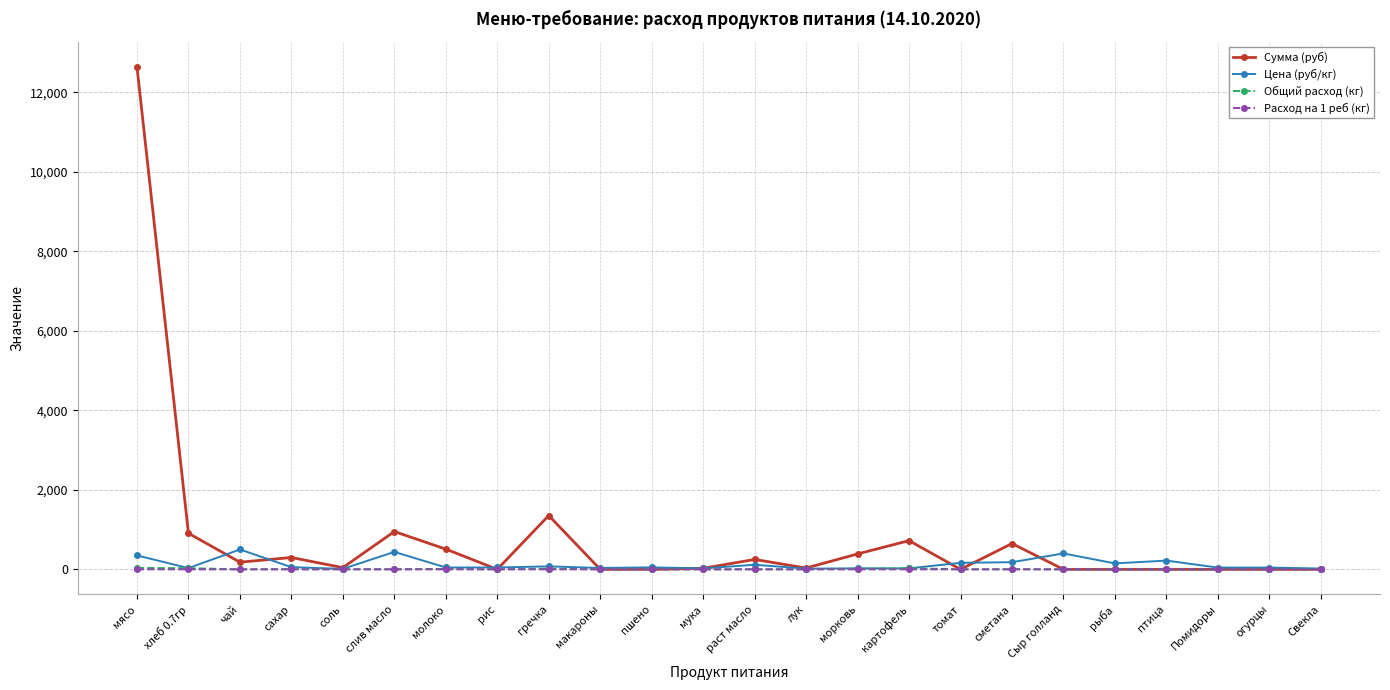

Where is Сумма (руб) nearest to the value 6317?

гречка